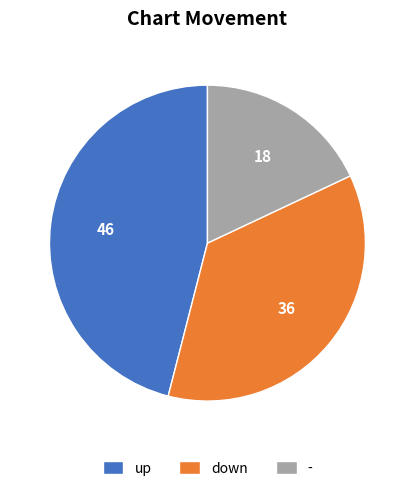

Does down account for over 50% of the chart?

No